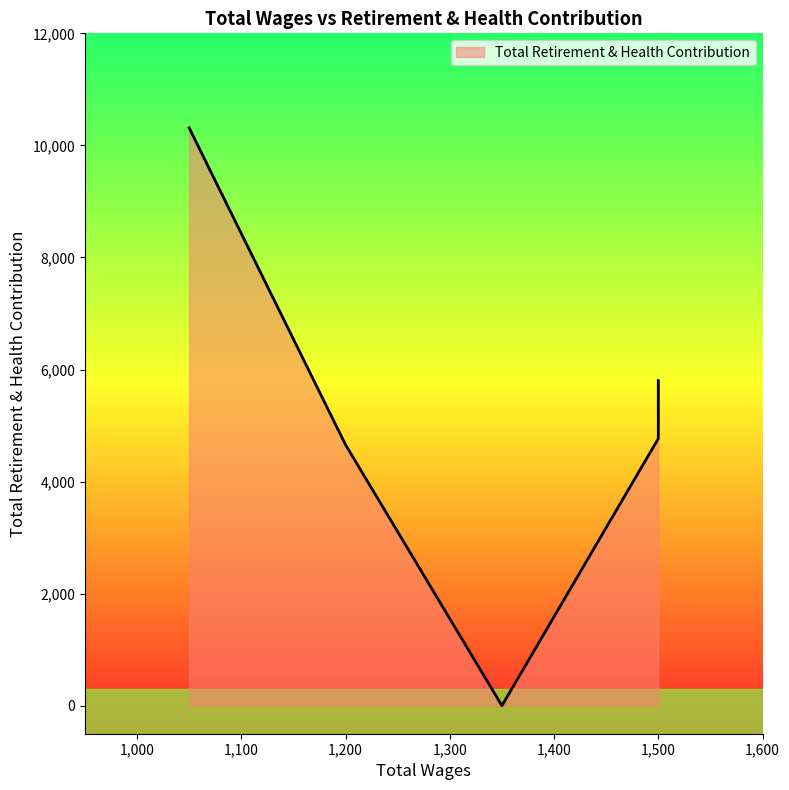

What value does the data have at 1200.0, to the nearest 50?

4650